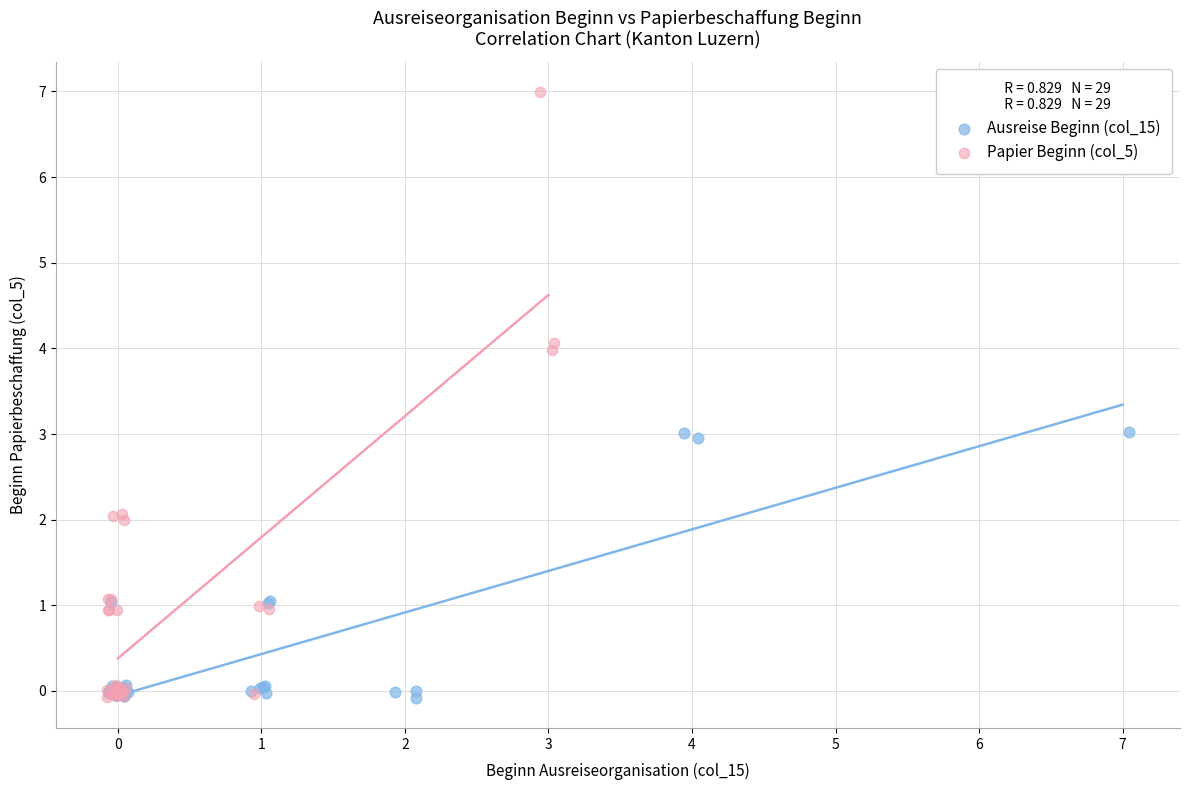

Which series has the largest Y range (max minus min)?

Papier Beginn (col_5)